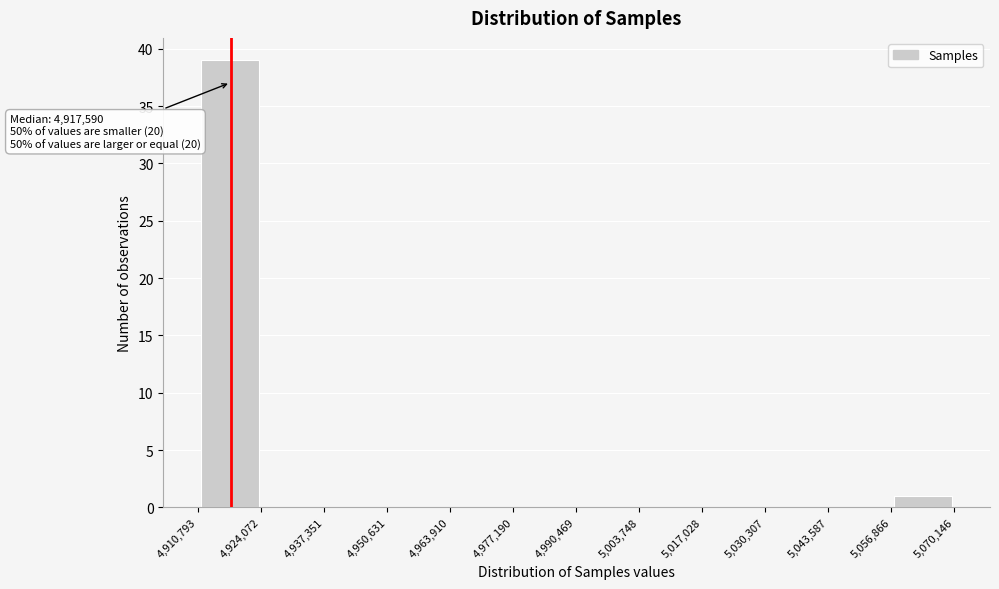

Over which range of the x-axis is the bar tallest?

4,910,793 to 4,924,072